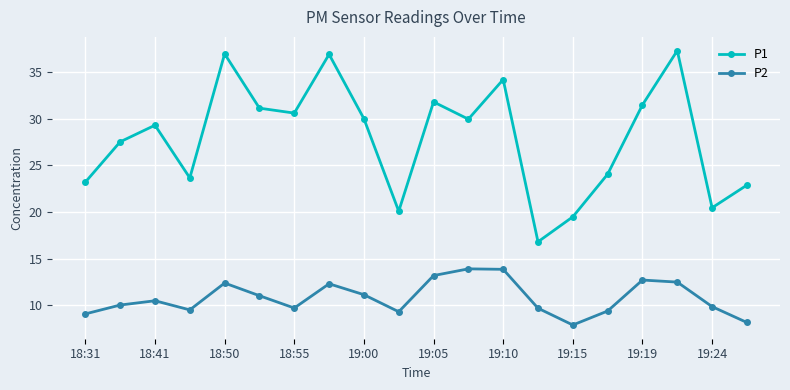

How many data points in P1 are above 29?

11